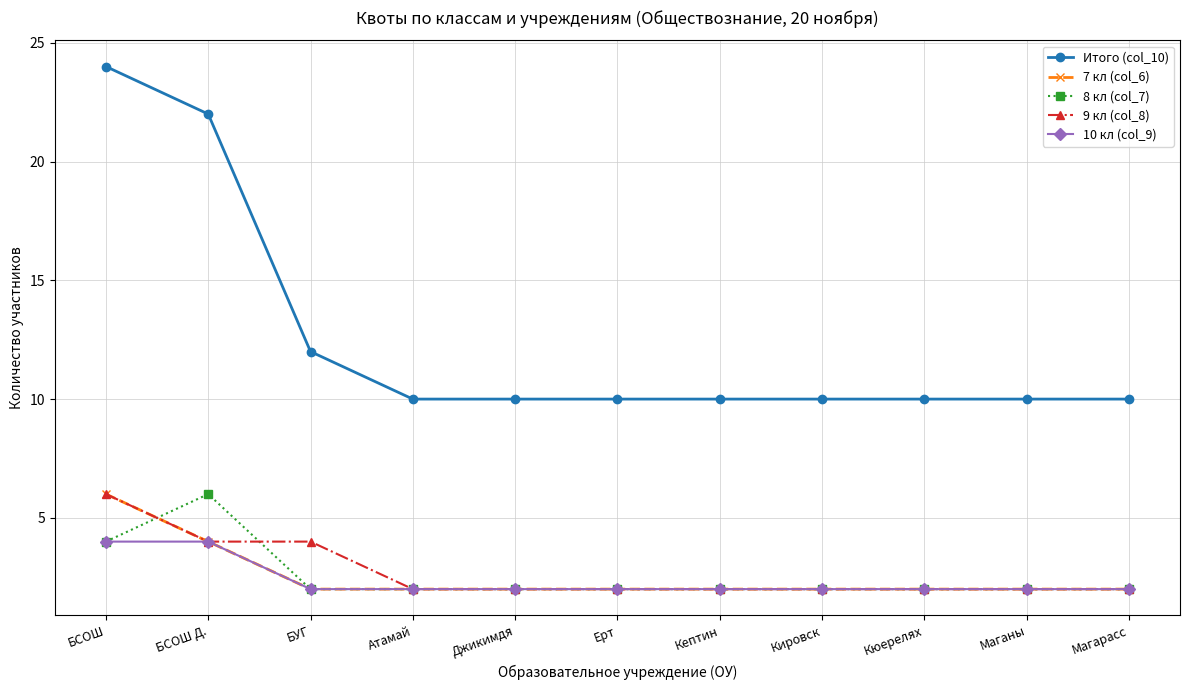

True or false: Итого (col_10) and 8 кл (col_7) cross at least once.

False